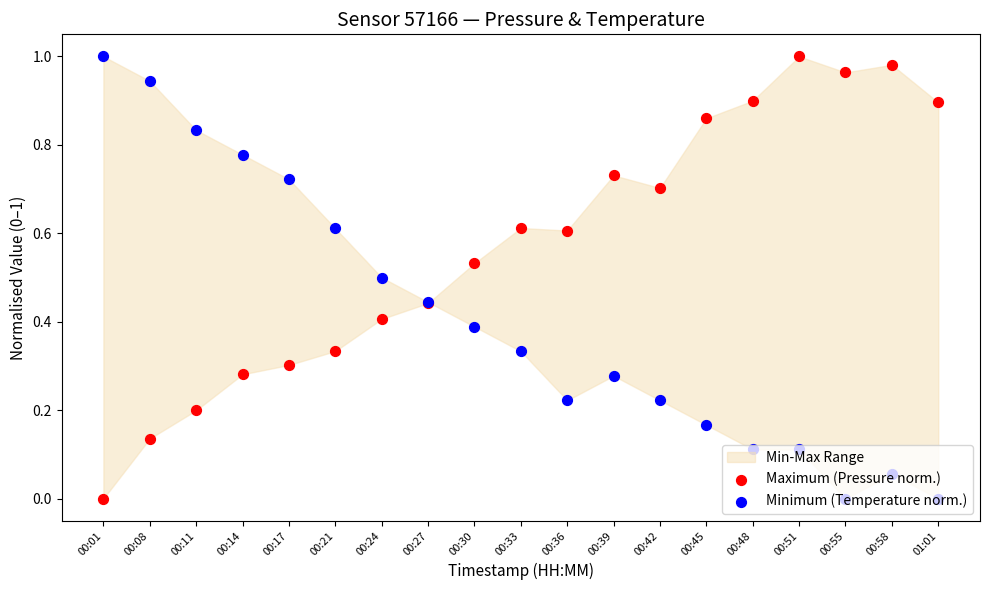

Which series contains the highest Y value?

Maximum (Pressure norm.)